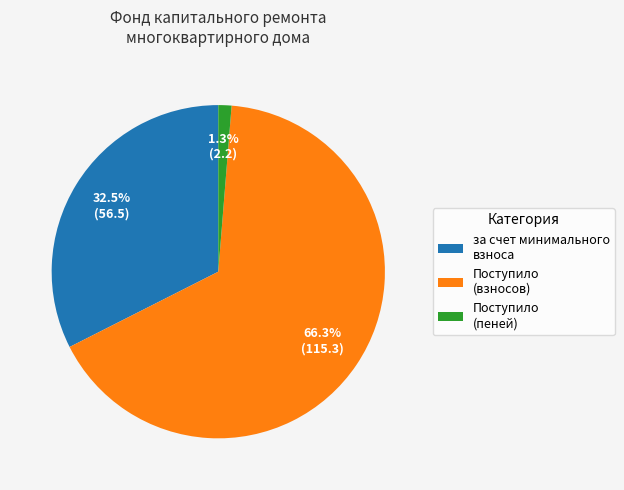

Is there any slice that represents more than half of the pie?

Yes